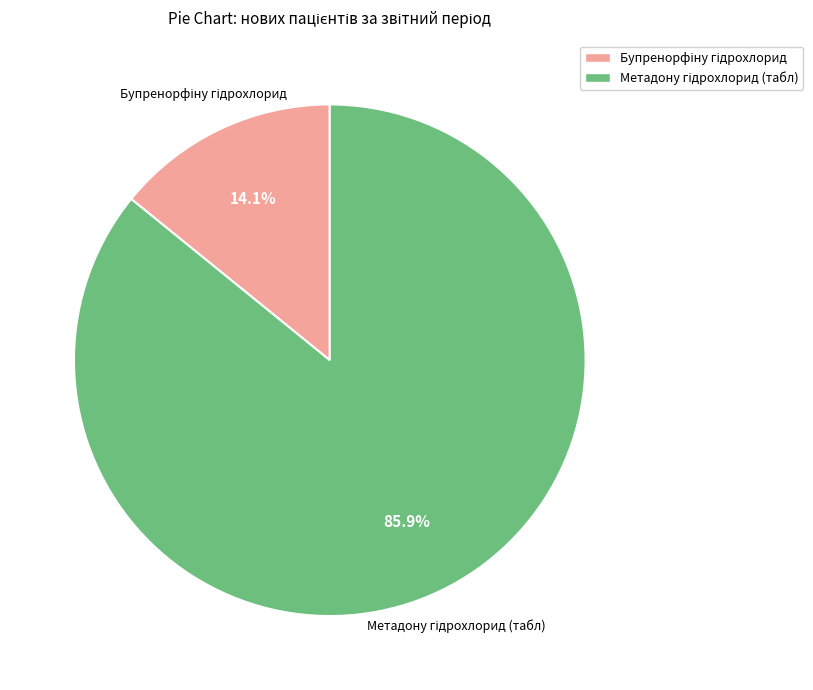

Does any single category account for the majority?

Yes